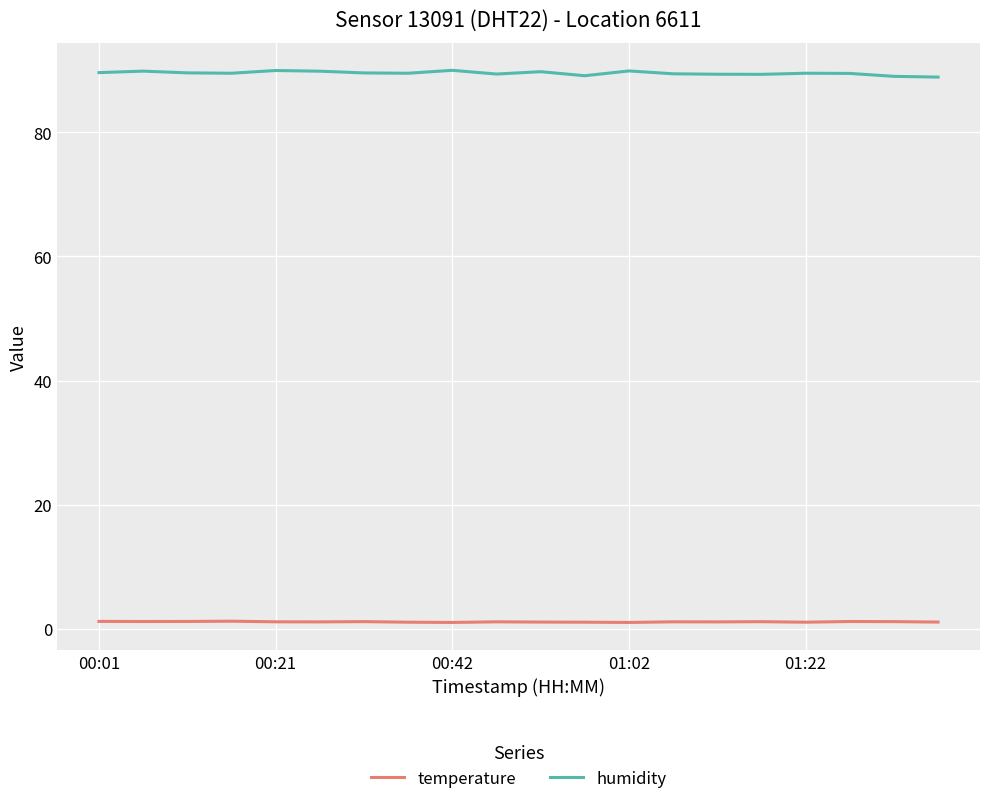

Which series has the largest total across all categories?

humidity